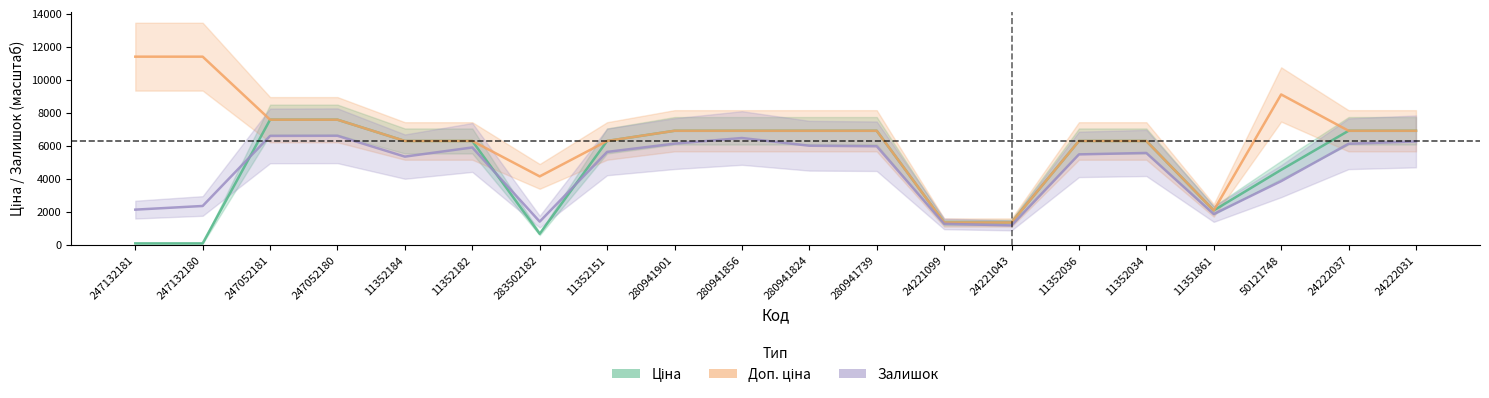

Does the chart display data point markers on the line(s)?

No